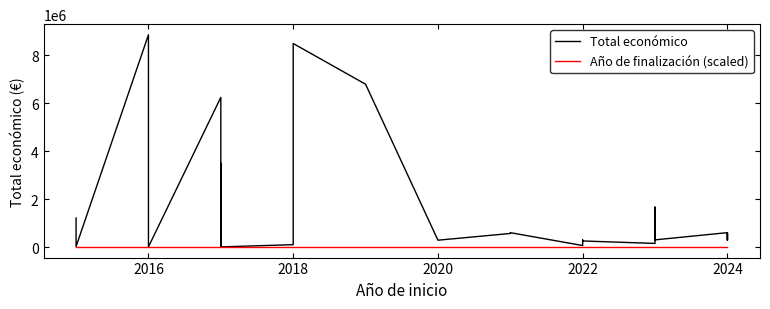

What is the difference between the second highest and minimum values in the Total económico series?

8479999